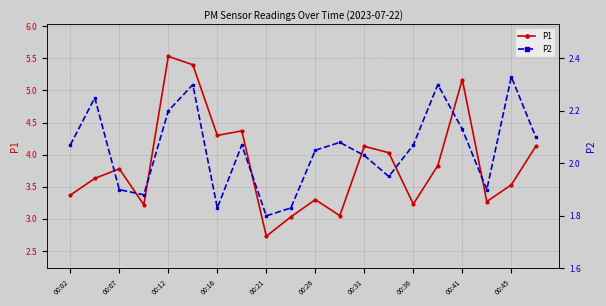

What is the difference between the maximum and minimum values in the P1 series?

2.8